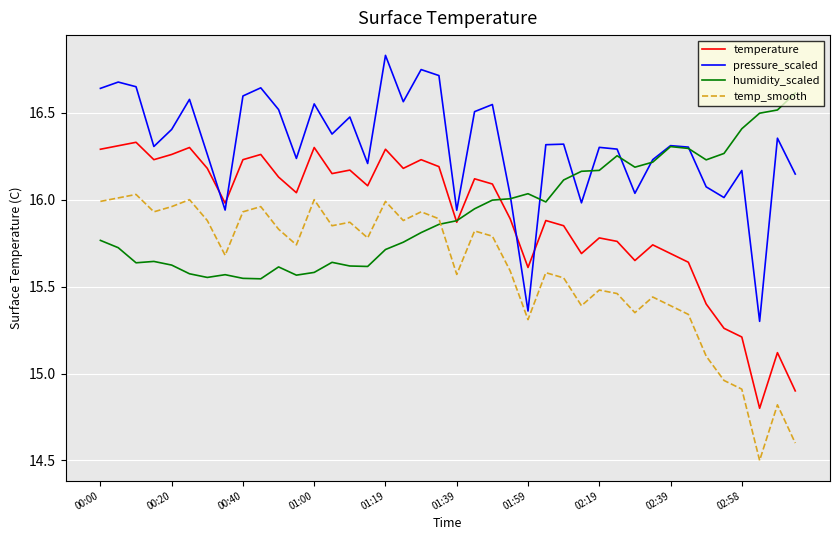

What is the difference between the maximum and minimum values in the humidity_scaled series?

1.1